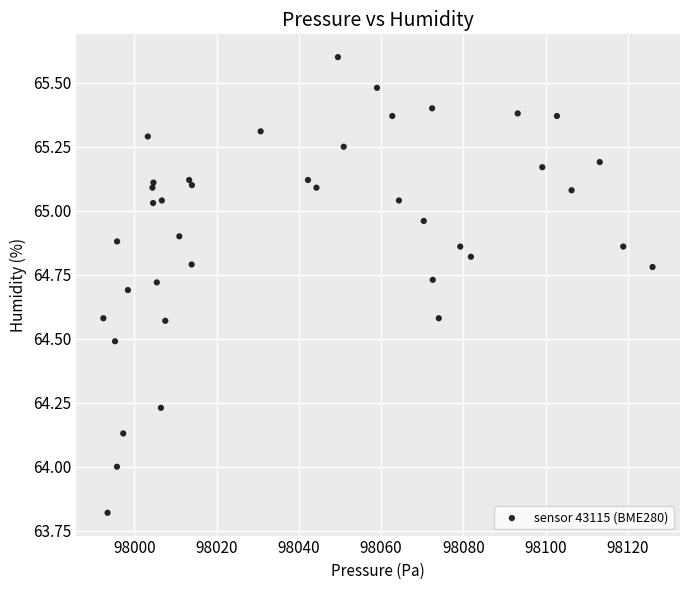

What is the range of Y values (max minus min)?

1.8